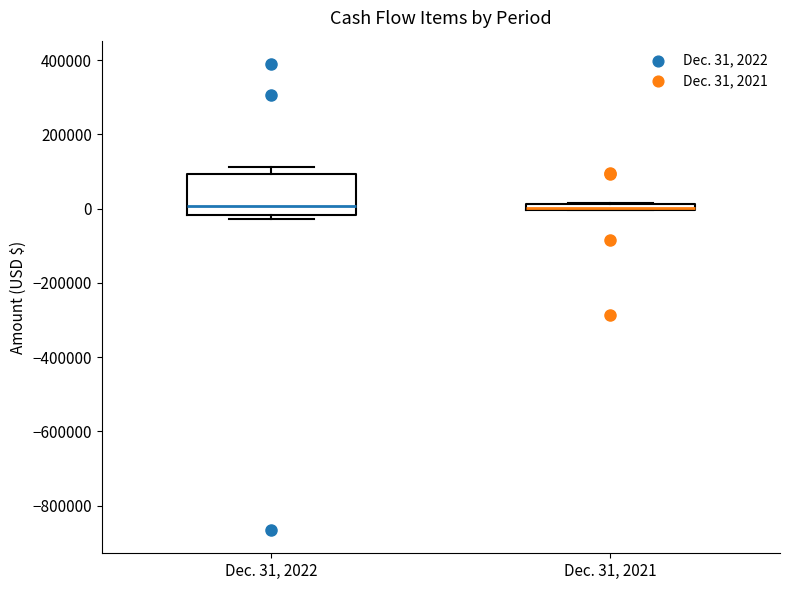

Comparing the boxes themselves (not the whiskers), which one is the tallest?

Dec. 31, 2022